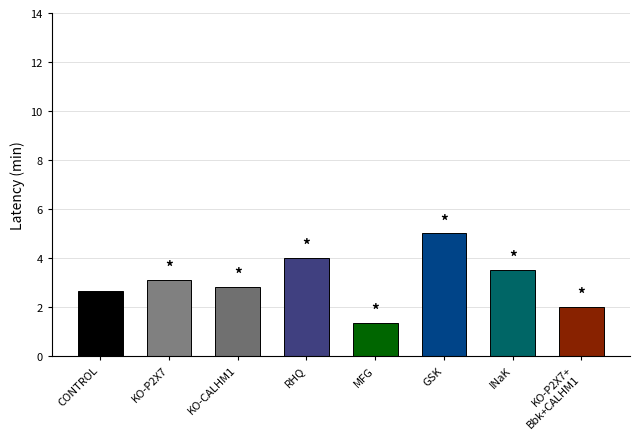

What value does the data have at CONTROL?

2.6